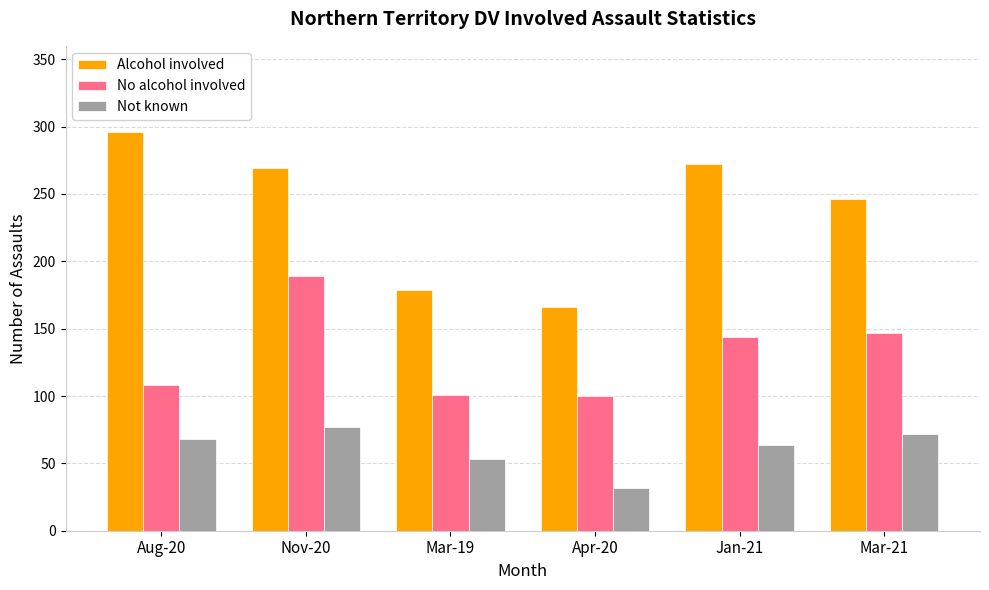

What is the approximate value of Alcohol involved at Apr-20, to the nearest 10?

170